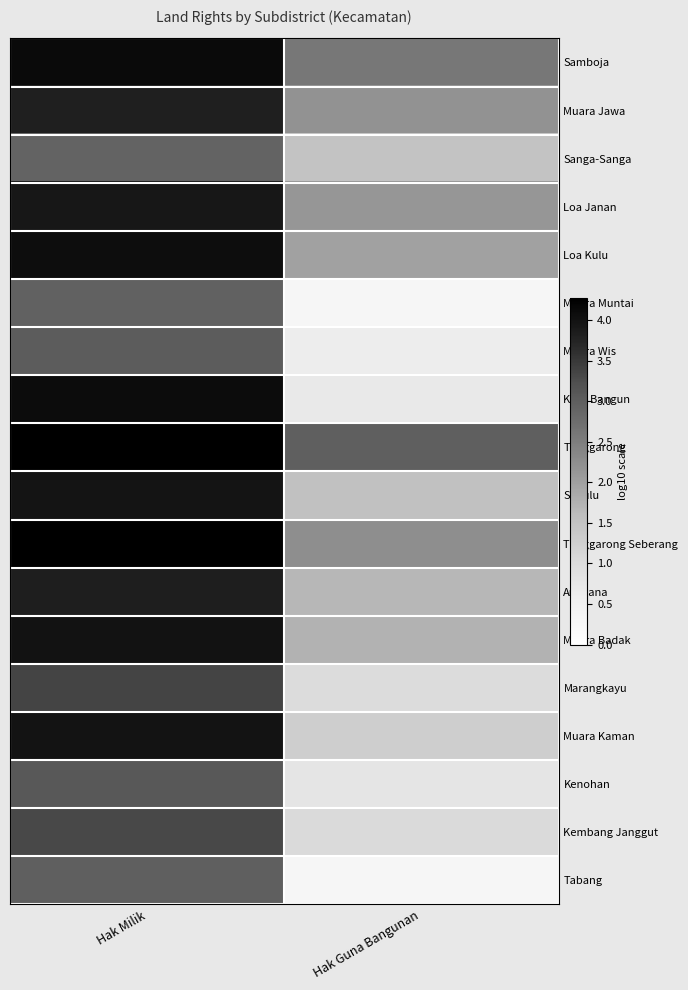

Reading left to right, list all the values displayed in this chart.

Samboja: Hak Milik=4.1	Hak Guna Bangunan=2.6
Muara Jawa: Hak Milik=3.8	Hak Guna Bangunan=2.2
Sanga-Sanga: Hak Milik=2.9	Hak Guna Bangunan=1.5
Loa Janan: Hak Milik=3.9	Hak Guna Bangunan=2.1
Loa Kulu: Hak Milik=4.1	Hak Guna Bangunan=2.0
Muara Muntai: Hak Milik=2.9	Hak Guna Bangunan=0.3
Muara Wis: Hak Milik=3.0	Hak Guna Bangunan=0.6
Kota Bangun: Hak Milik=4.1	Hak Guna Bangunan=0.7
Tenggarong: Hak Milik=4.3	Hak Guna Bangunan=3.0
Sebulu: Hak Milik=4.0	Hak Guna Bangunan=1.5
Tenggarong Seberang: Hak Milik=4.3	Hak Guna Bangunan=2.2
Anggana: Hak Milik=3.8	Hak Guna Bangunan=1.7
Muara Badak: Hak Milik=4.0	Hak Guna Bangunan=1.7
Marangkayu: Hak Milik=3.4	Hak Guna Bangunan=1.0
Muara Kaman: Hak Milik=4.0	Hak Guna Bangunan=1.3
Kenohan: Hak Milik=3.1	Hak Guna Bangunan=0.8
Kembang Janggut: Hak Milik=3.3	Hak Guna Bangunan=1.0
Tabang: Hak Milik=3.0	Hak Guna Bangunan=0.3